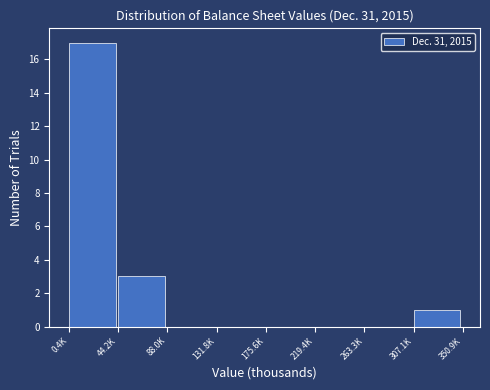

Reading left to right, extract all data points from this chart.

0.4K=17	44.2K=3	88.0K=0	131.8K=0	175.6K=0	219.4K=0	263.3K=0	307.1K=1